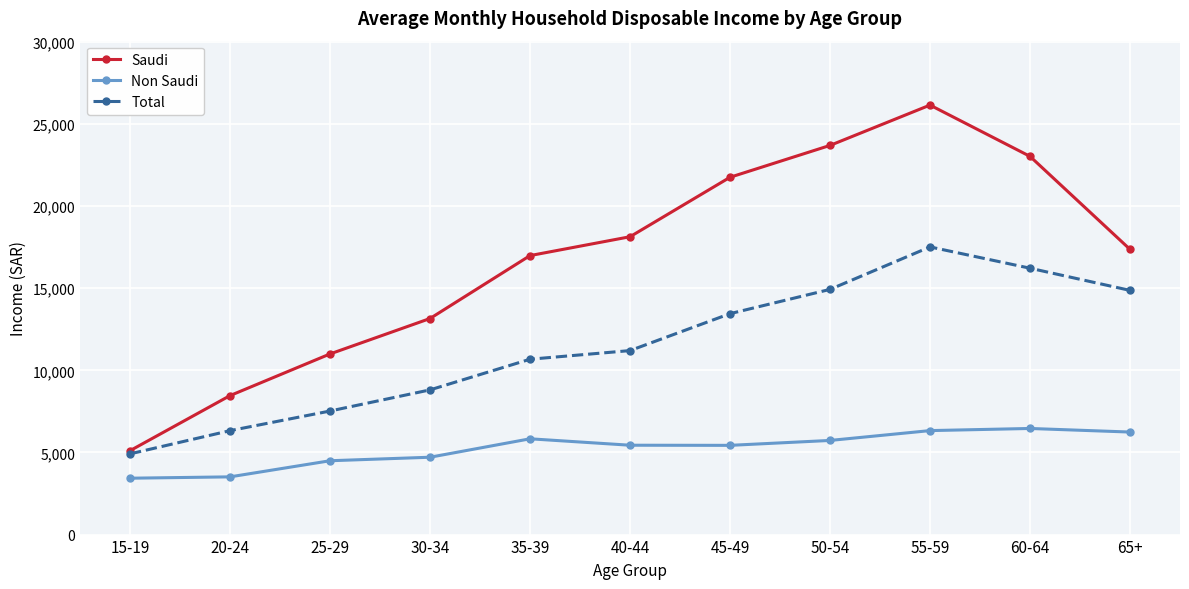

Does the chart display data point markers on the line(s)?

Yes